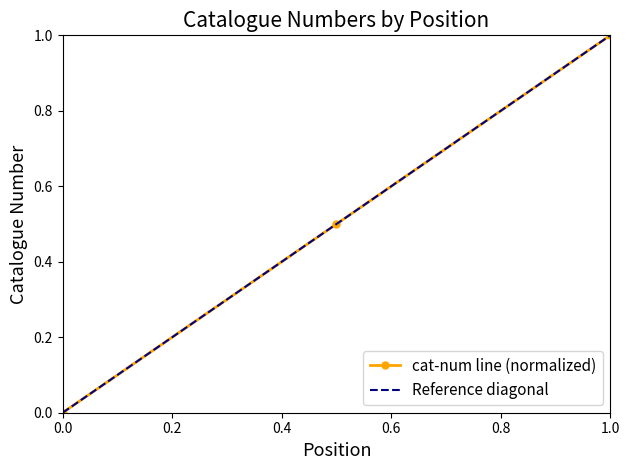

What is the value of the 2nd point from the left?

0.5